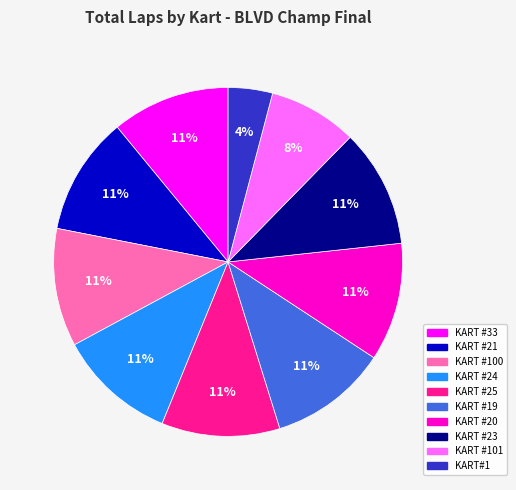

To the nearest percent, what is the average slice percentage?

10%